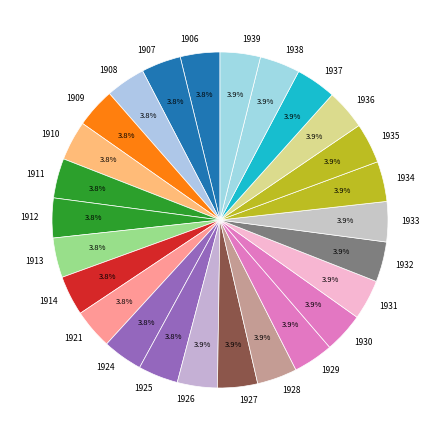

How many segments does this pie chart have?

26